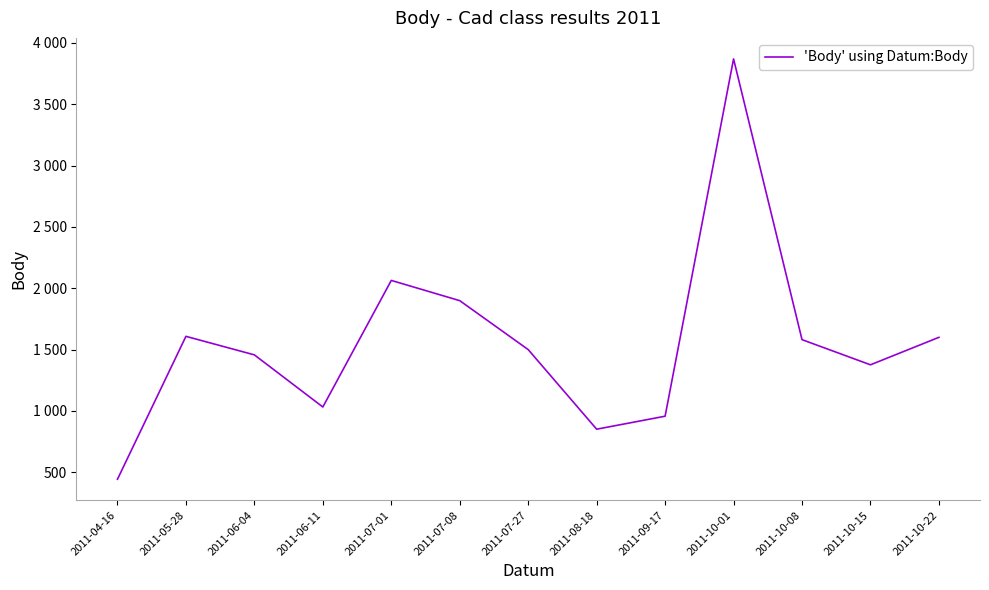

List the labels in order of value, smallest first.

2011-04-16, 2011-08-18, 2011-09-17, 2011-06-11, 2011-10-15, 2011-06-04, 2011-07-27, 2011-10-08, 2011-10-22, 2011-05-28, 2011-07-08, 2011-07-01, 2011-10-01